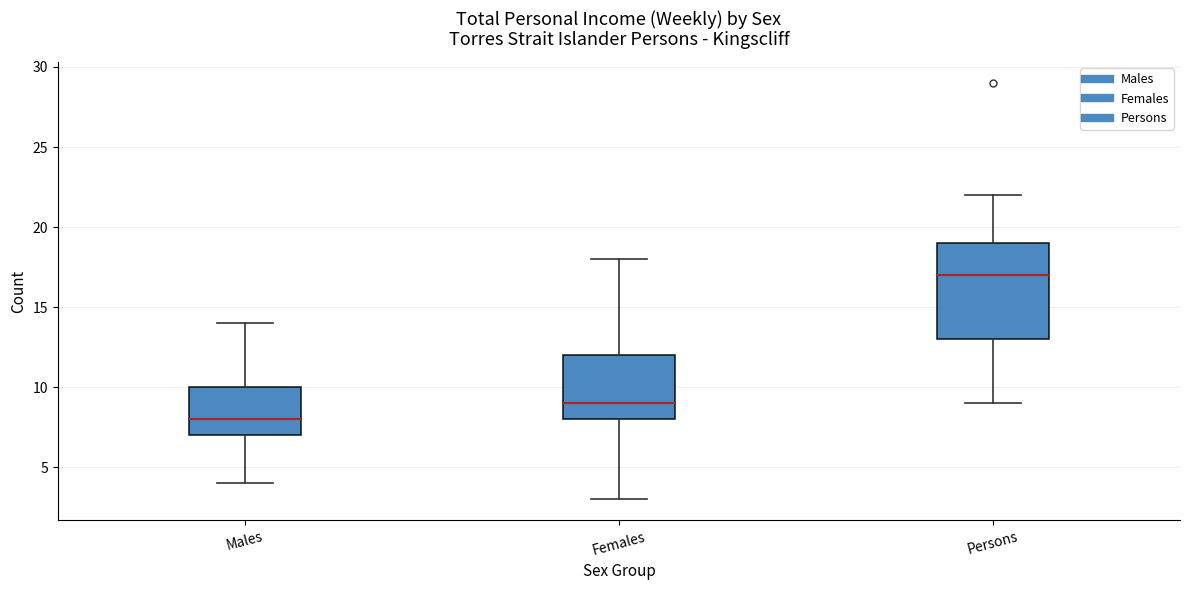

Reading left to right, read every box against the y-axis: the position of its median line, the range the box covers, and the ends of its whiskers. The values are not printed on the chart, so give them approximately, as read against the axis.

Males: median 8, box 7 to 10, whiskers 4 to 14
Females: median 9, box 8 to 12, whiskers 3 to 18
Persons: median 17, box 13 to 19, whiskers 9 to 22